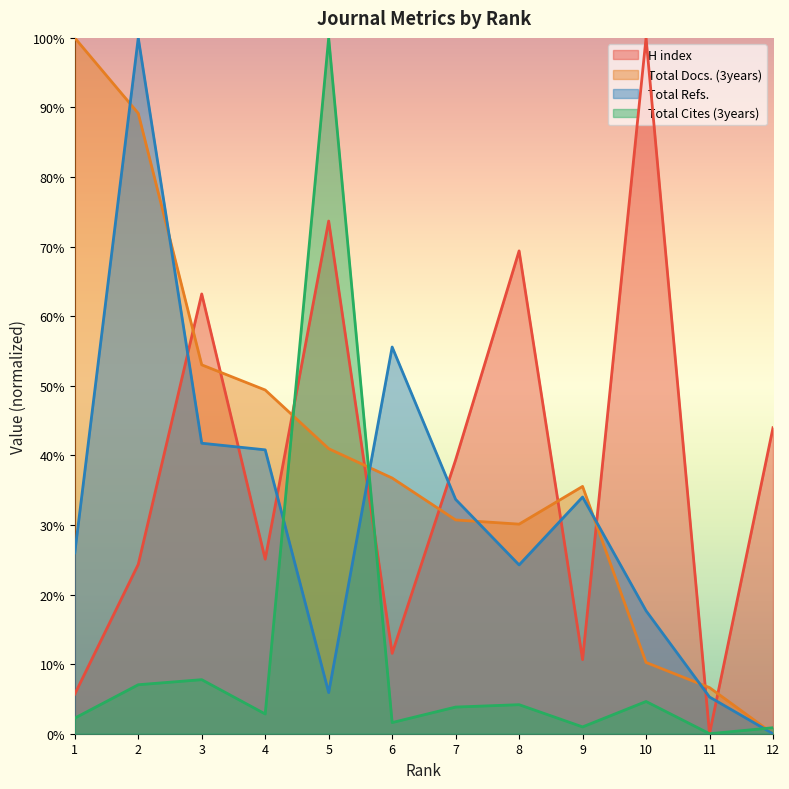

What is the difference between the second highest and second lowest values in the Total Cites (3years) series?

0.1